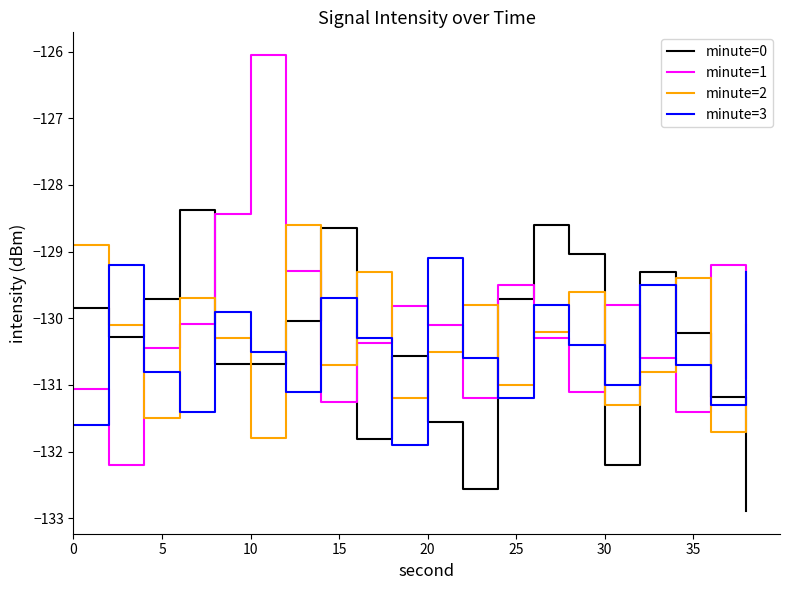

How many intersections are there between minute=0 and minute=2?

14